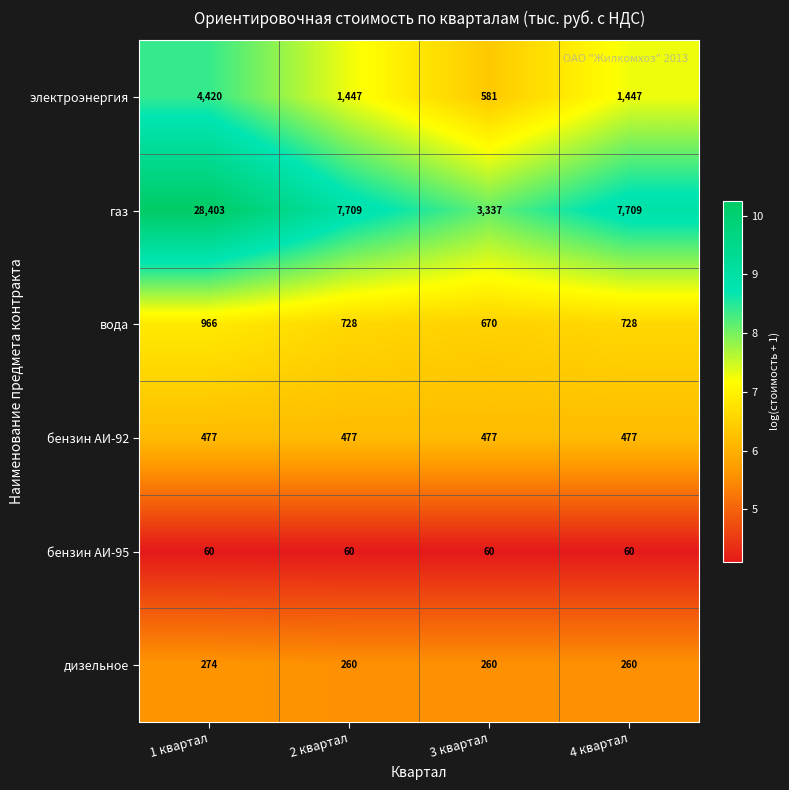

At which category is the sum across all series the highest?

1 квартал